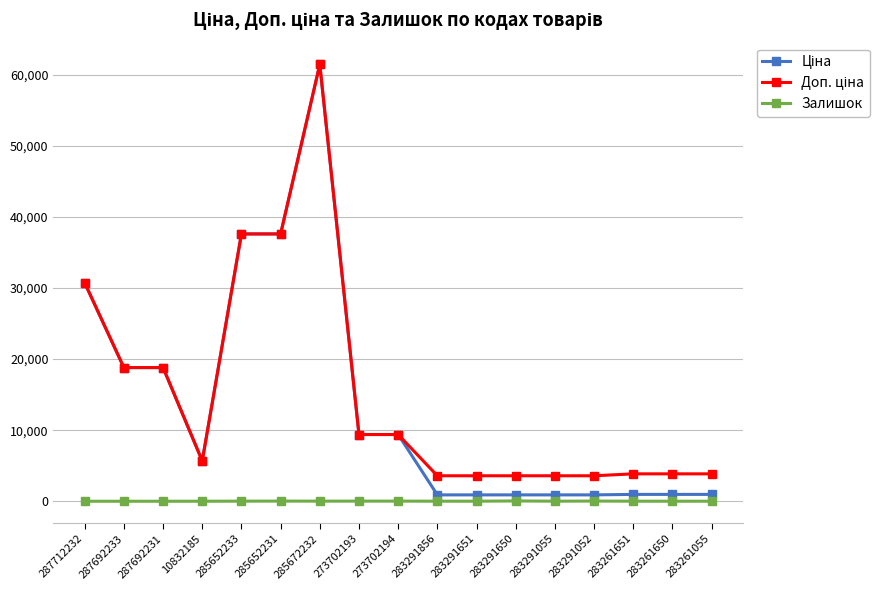

What is the highest value of the Залишок series?

43.0